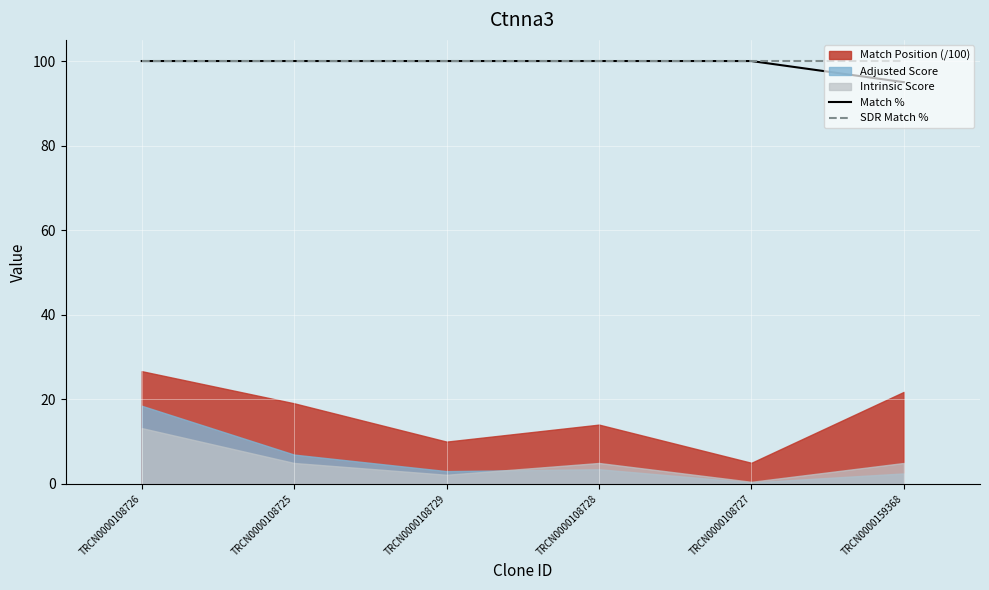

The Match % series shows 146 at TRCN0000108726. True or false?

False